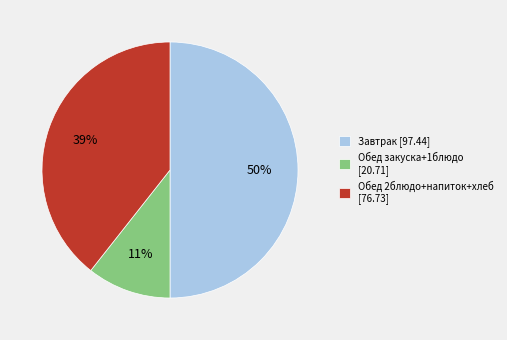

To the nearest percent, what percentage of the pie is Завтрак [97.44]?

50%